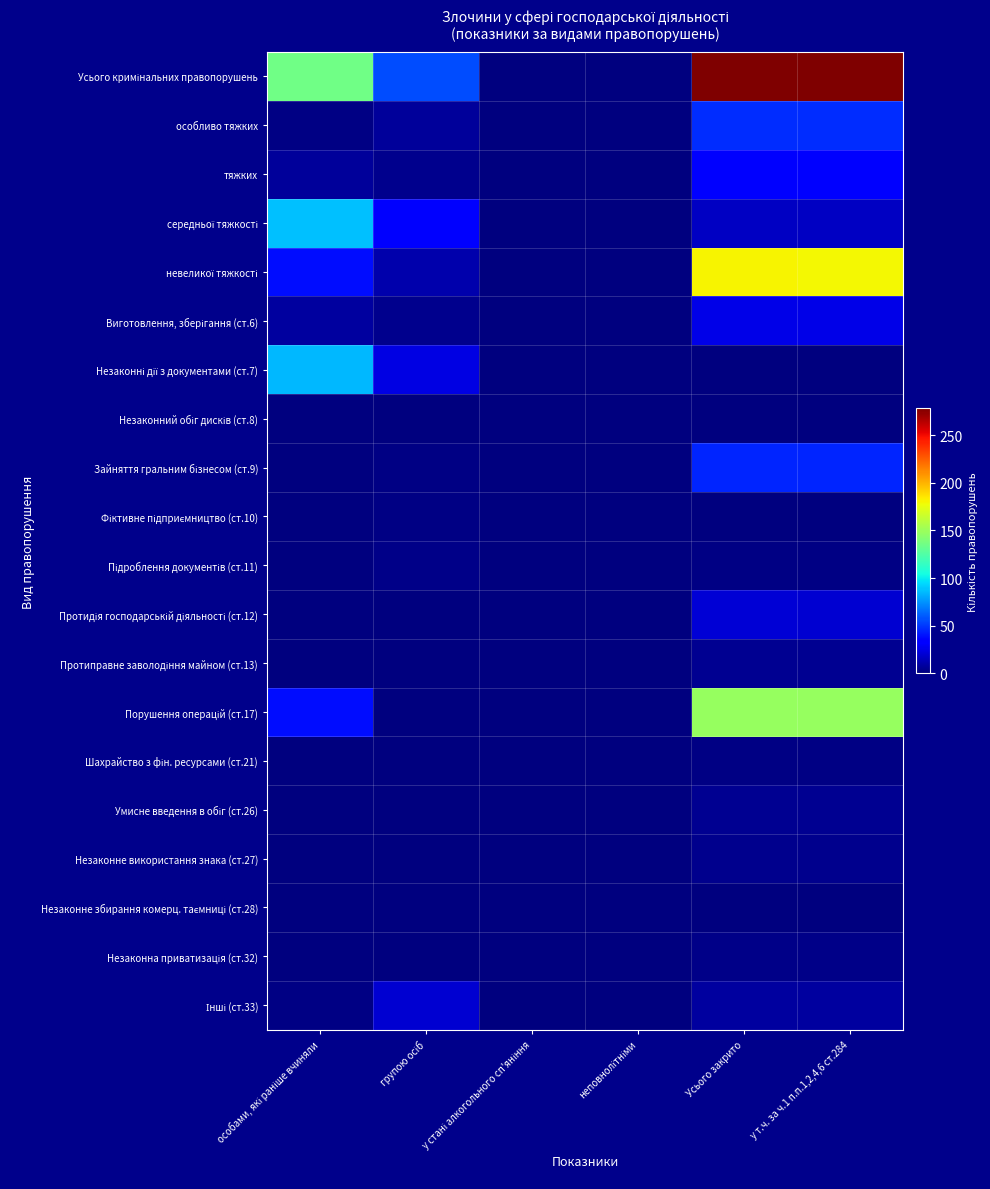

Which has a higher value, неповнолітніми or Усього закрито?

Усього закрито